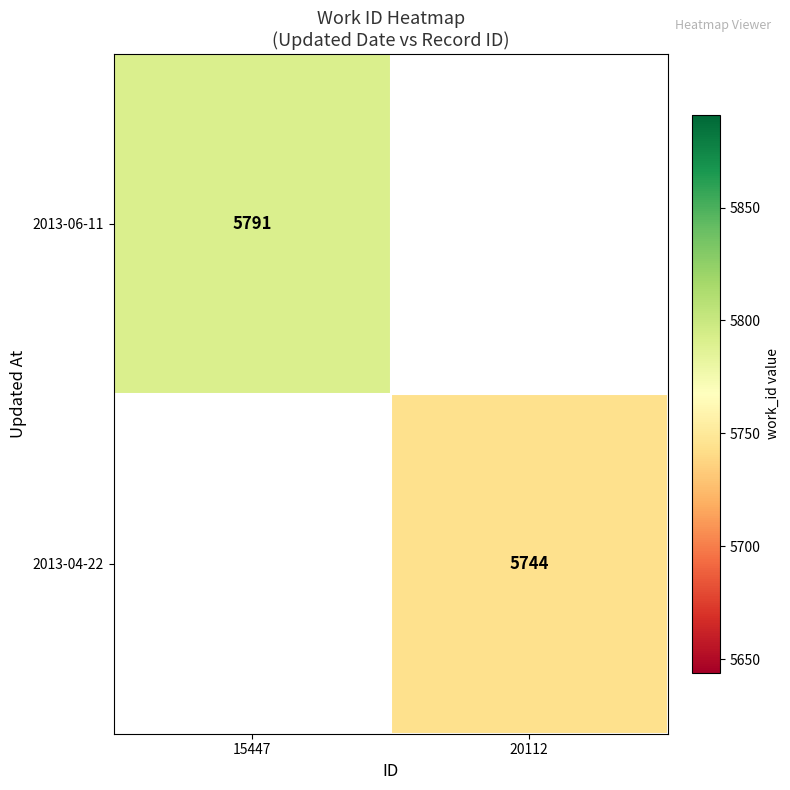

Is the value of 2013-06-11 at 15447 greater than the value of 2013-04-22 at 20112?

Yes